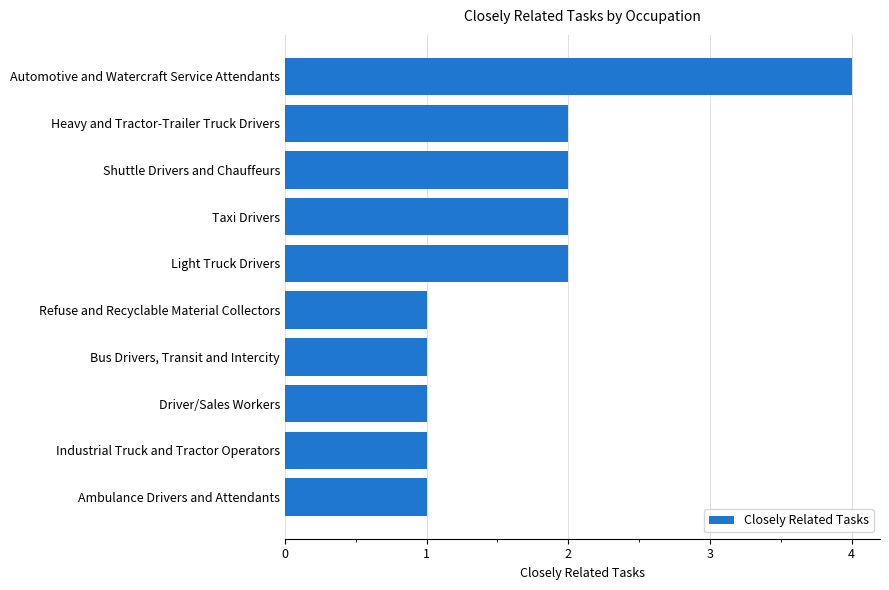

The chart shows a value of 1 at Automotive and Watercraft Service Attendants. True or false?

False